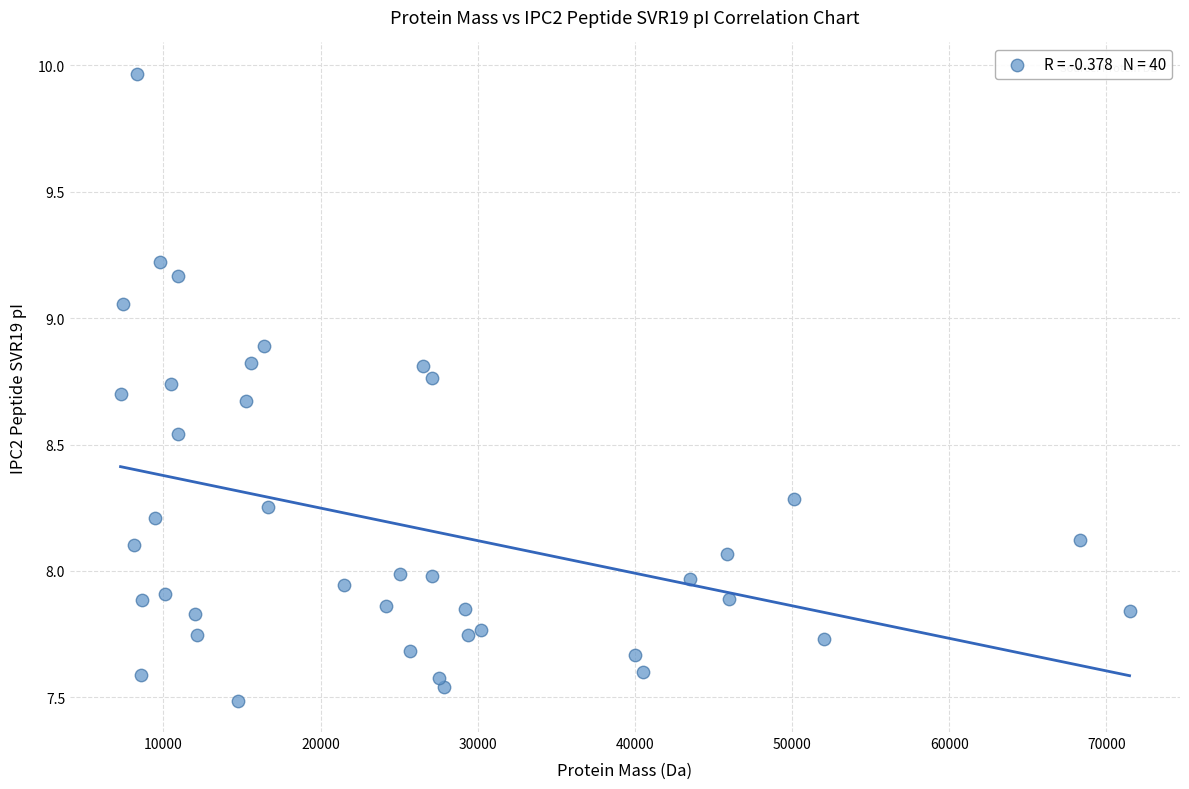

What is the range of Y values (max minus min)?

2.5